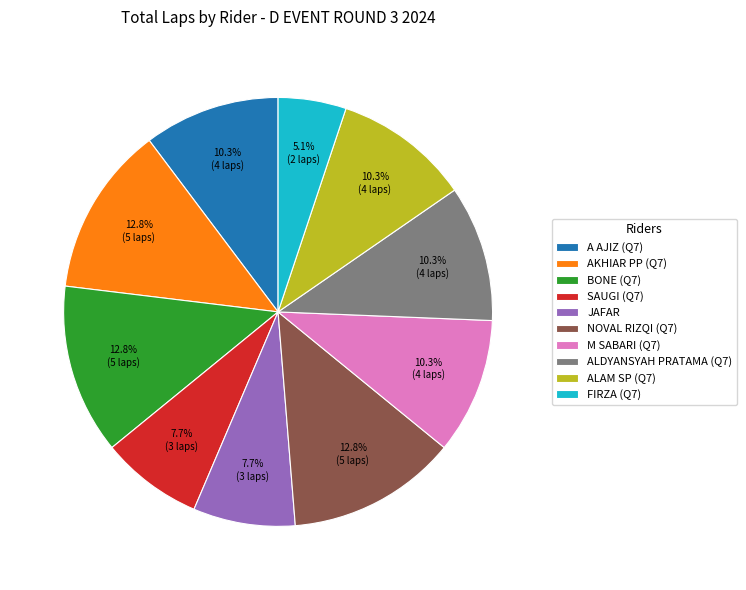

Is the sum of JAFAR and AKHIAR PP (Q7) greater than half?

No